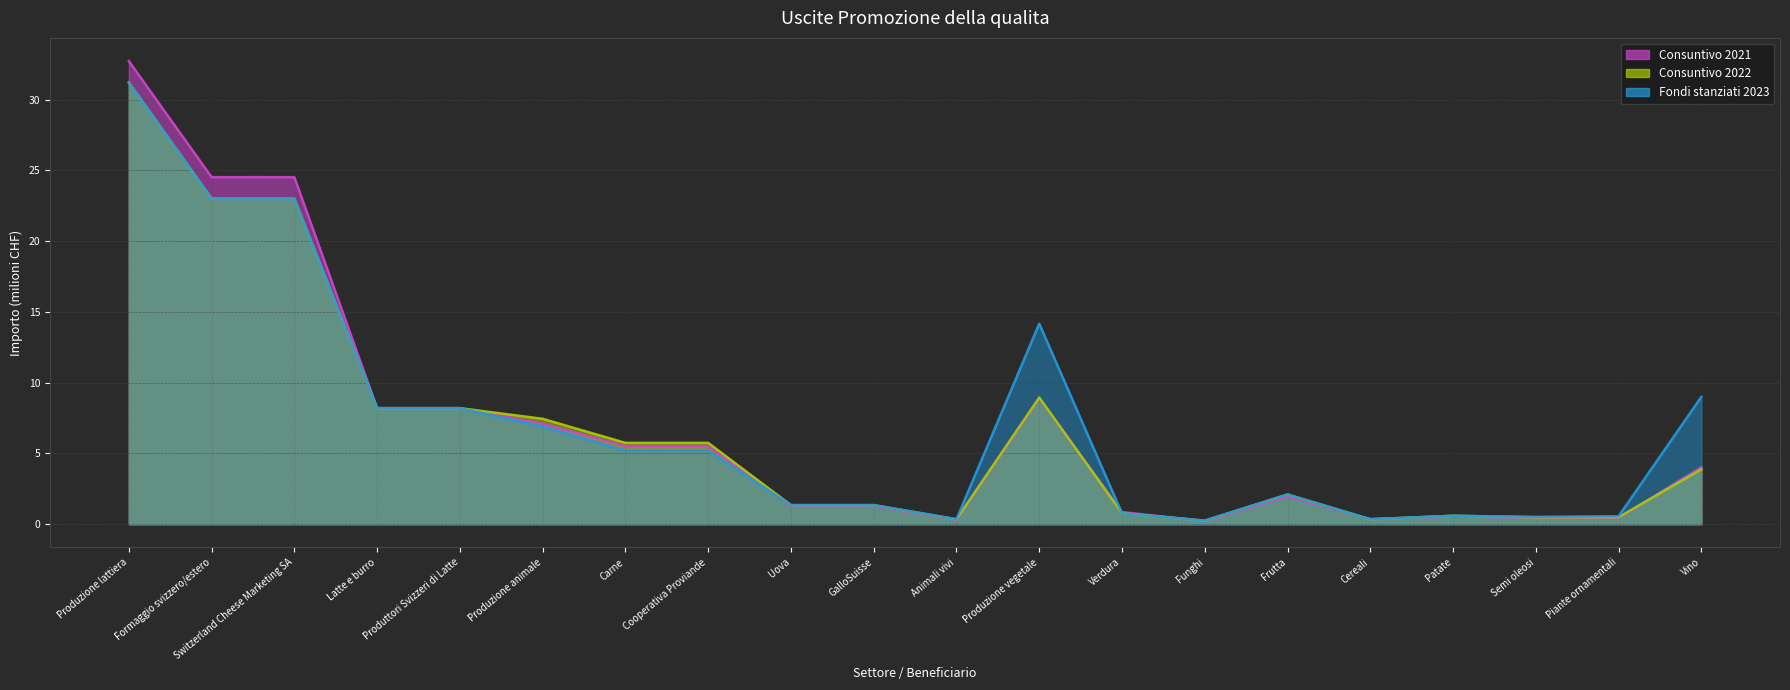

Between Funghi and Cooperativa Proviande, which is larger?

Cooperativa Proviande